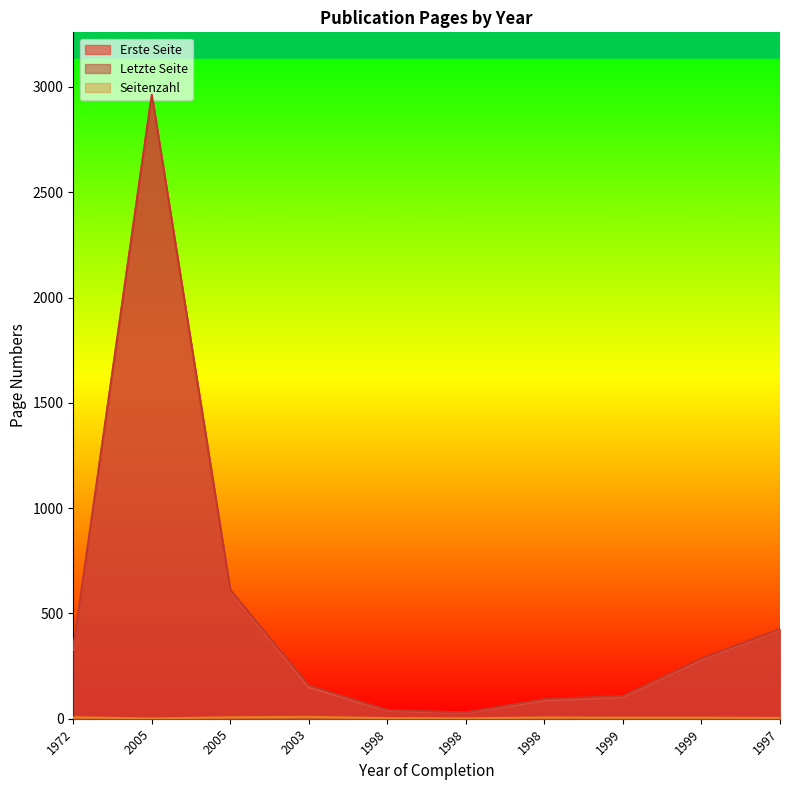

What is the difference between the Erste Seite values at 1998 and 1997?

385